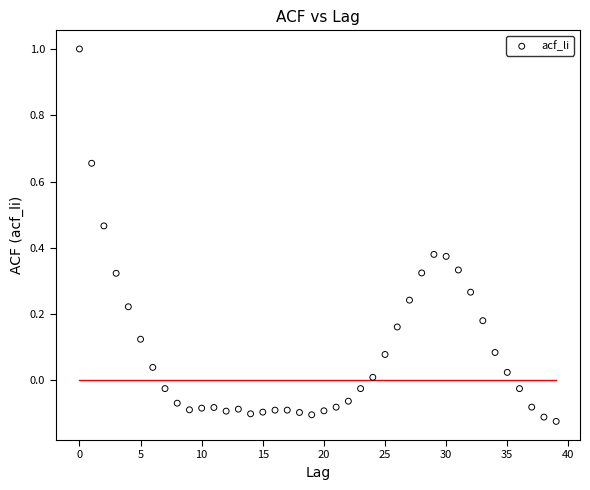

What is the range of Y values (max minus min)?

1.1